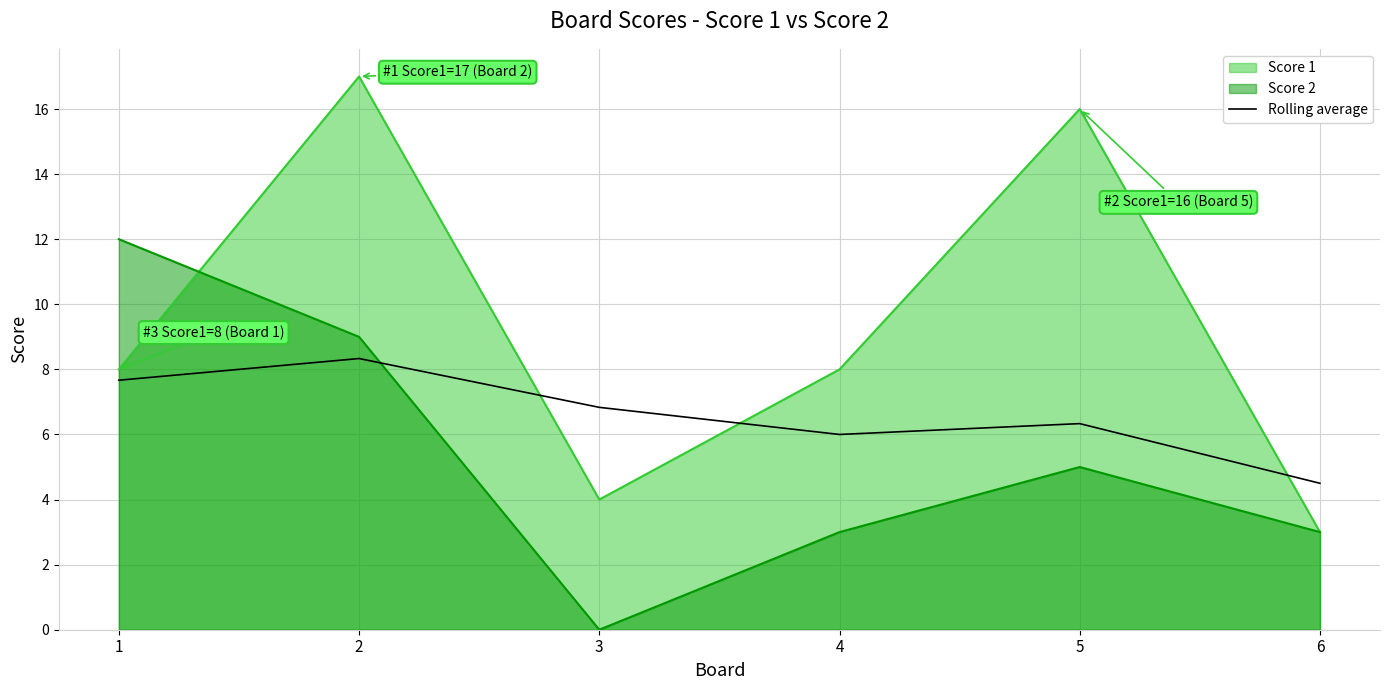

What is the ratio of the value at 3 to the value at 5?

1.1